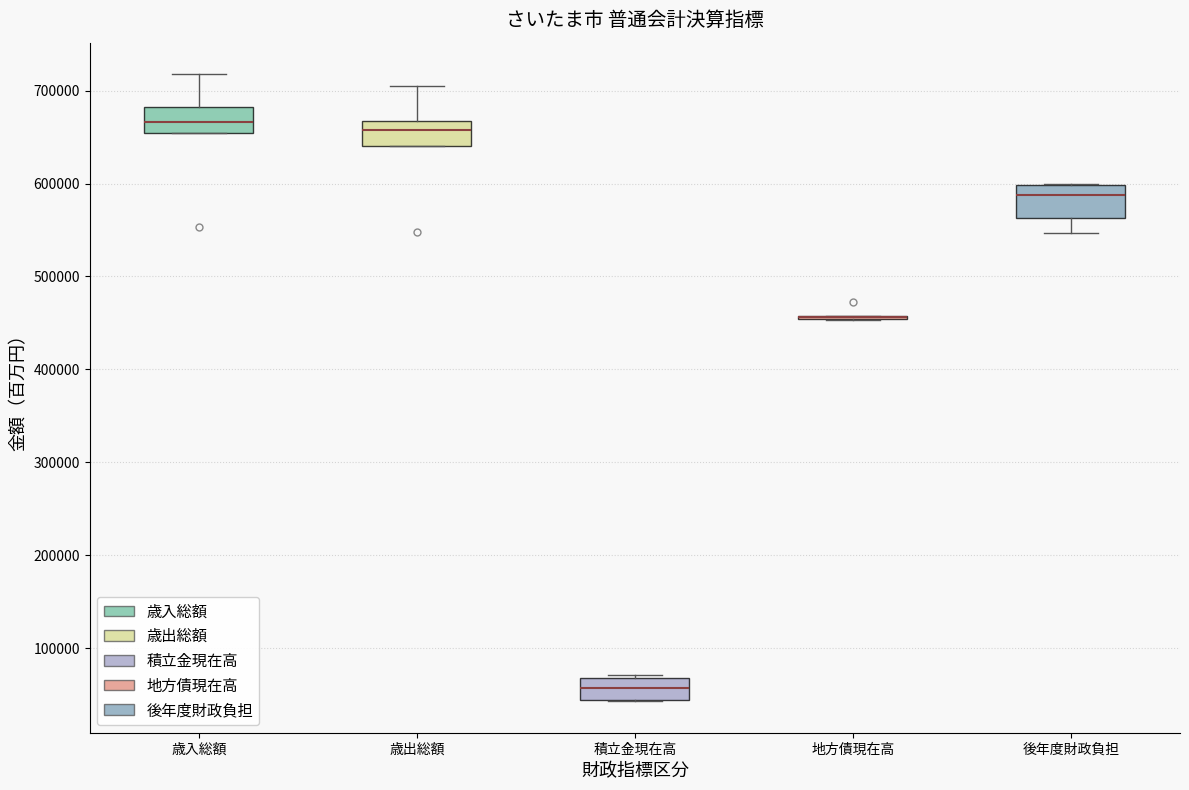

Reading left to right, read every box against the y-axis: the position of its median line, the range the box covers, and the ends of its whiskers. The values are not printed on the chart, so give them approximately, as read against the axis.

歳入総額: median 670000, box 650000 to 680000, whiskers 650000 to 720000
歳出総額: median 660000, box 640000 to 670000, whiskers 640000 to 710000
積立金現在高: median 60000, box 40000 to 70000, whiskers 40000 to 70000 (just above the box's upper edge)
地方債現在高: box collapsed to a line at 460000, whiskers 450000 to 460000
後年度財政負担: median 590000, box 560000 to 600000, whiskers 550000 to 600000